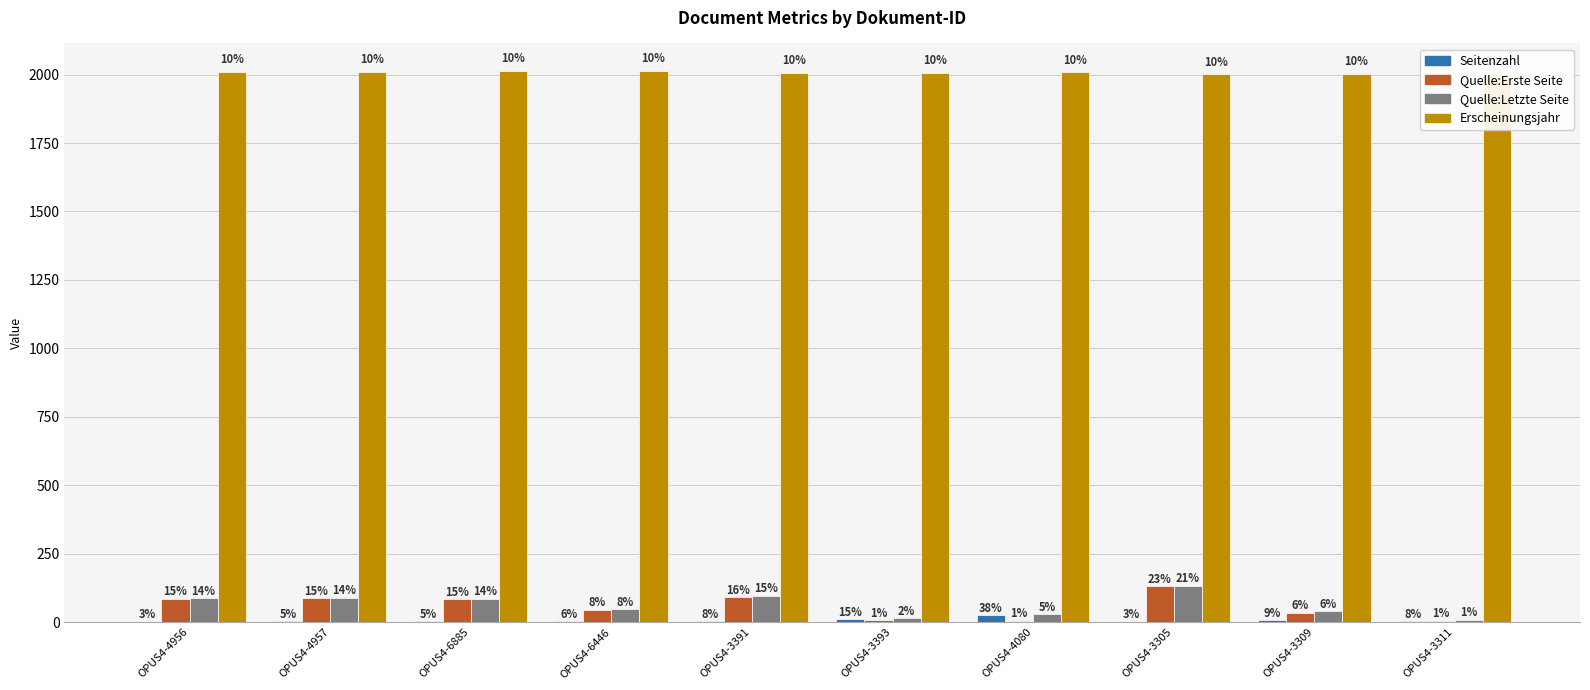

Are the bars horizontal?

No